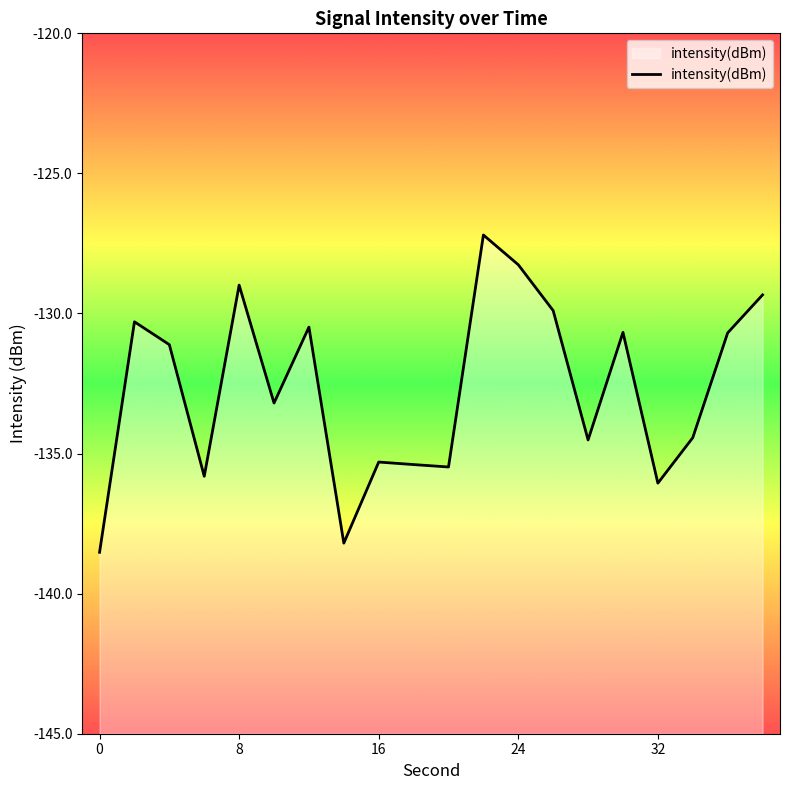

What is the difference between the maximum and minimum values?

11.3